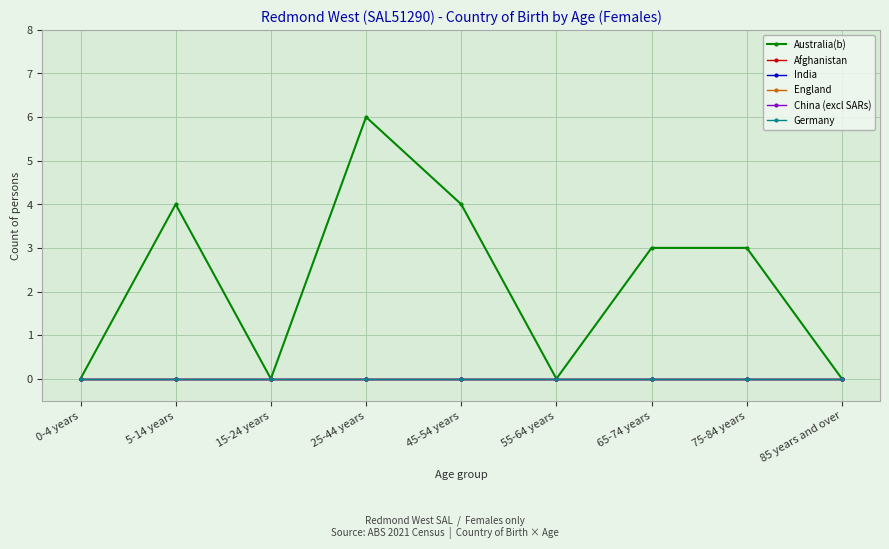

Where is India nearest to the value 0?

0-4 years